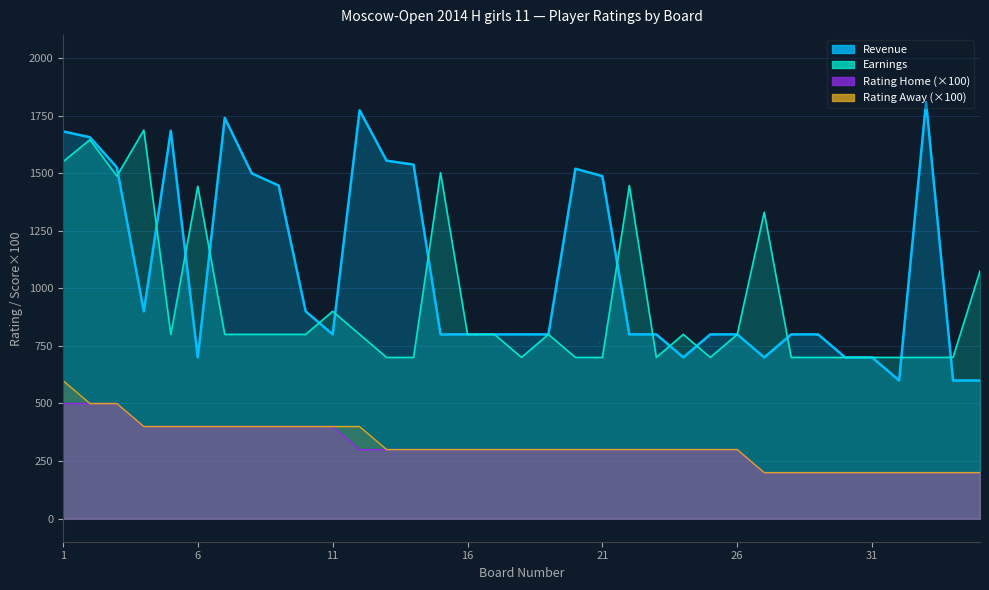

Reading left to right, transcribe all the data shown in this chart.

Revenue: 1=1681	2=1656	3=1525	4=900	5=1684	6=700	7=1740	8=1499	9=1446	10=900	11=800	12=1773	13=1554	14=1537	15=800	16=800	17=800	18=800	19=800	20=1519	21=1487	22=800	23=800	24=700	25=800	26=800	27=700	28=800	29=800	30=700	31=700	32=600	33=1809	34=600	35=600
Earnings: 1=1549	2=1645	3=1487	4=1687	5=800	6=1443	7=800	8=800	9=800	10=800	11=900	12=800	13=700	14=700	15=1502	16=800	17=800	18=700	19=800	20=700	21=700	22=1446	23=700	24=800	25=700	26=800	27=1330	28=700	29=700	30=700	31=700	32=700	33=700	34=700	35=1075
Rating Home: 1=500	2=500	3=500	4=400	5=400	6=400	7=400	8=400	9=400	10=400	11=400	12=300	13=300	14=300	15=300	16=300	17=300	18=300	19=300	20=300	21=300	22=300	23=300	24=300	25=300	26=300	27=200	28=200	29=200	30=200	31=200	32=200	33=200	34=200	35=200
Rating Away: 1=600	2=500	3=500	4=400	5=400	6=400	7=400	8=400	9=400	10=400	11=400	12=400	13=300	14=300	15=300	16=300	17=300	18=300	19=300	20=300	21=300	22=300	23=300	24=300	25=300	26=300	27=200	28=200	29=200	30=200	31=200	32=200	33=200	34=200	35=200